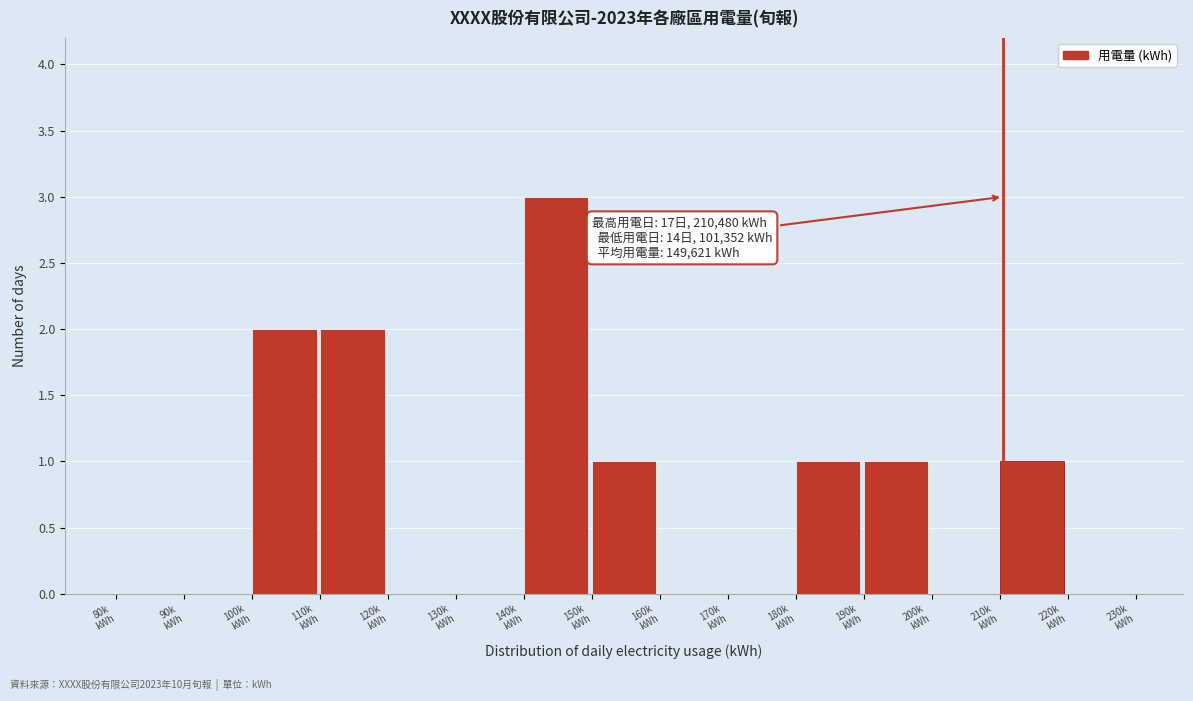

What is the sum of all values?

11